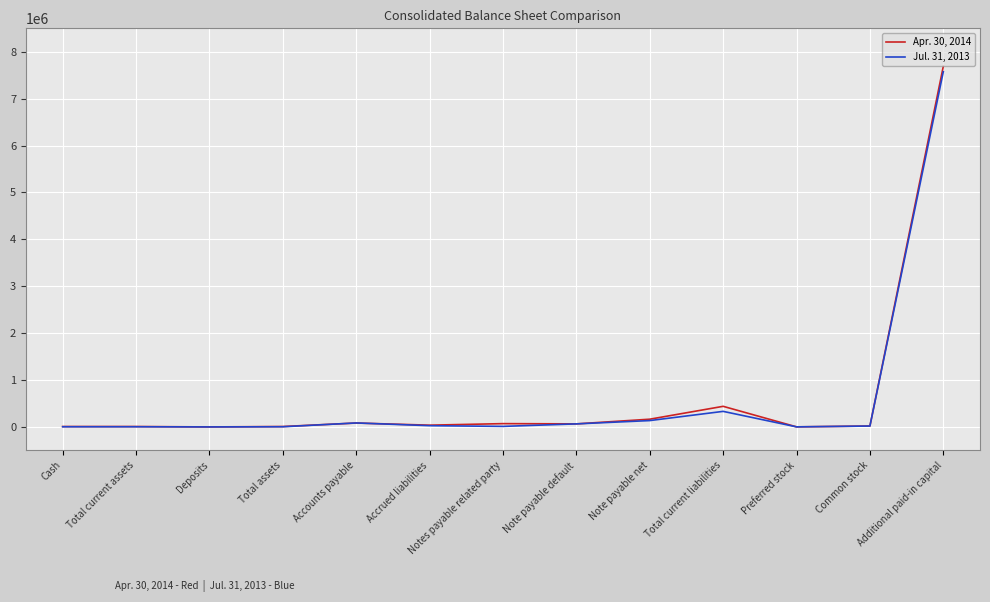

Which series has the widest spread of values?

Apr. 30, 2014